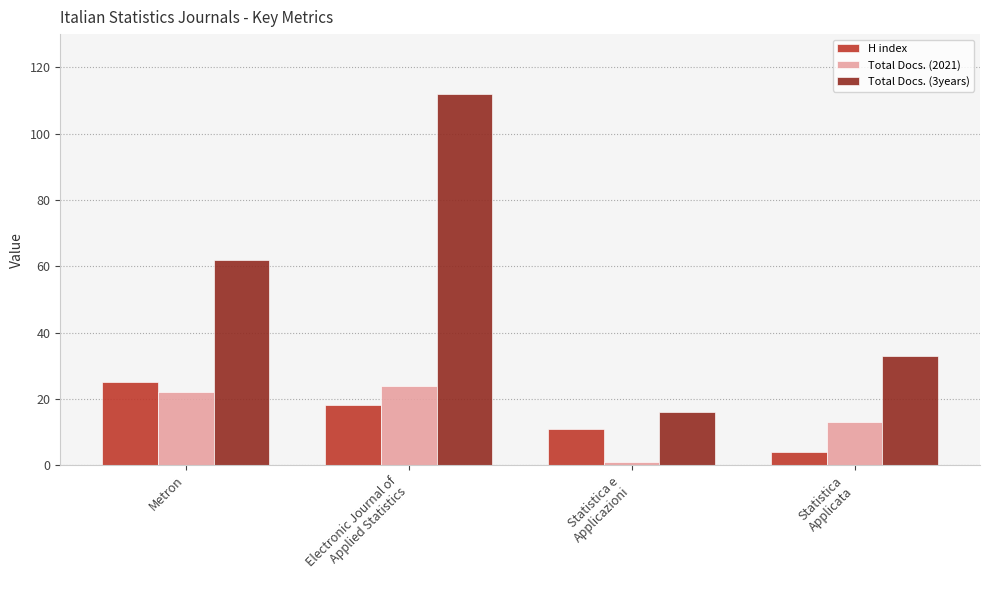

What are all the series names shown in the legend?

H index, Total Docs. (2021), Total Docs. (3years)